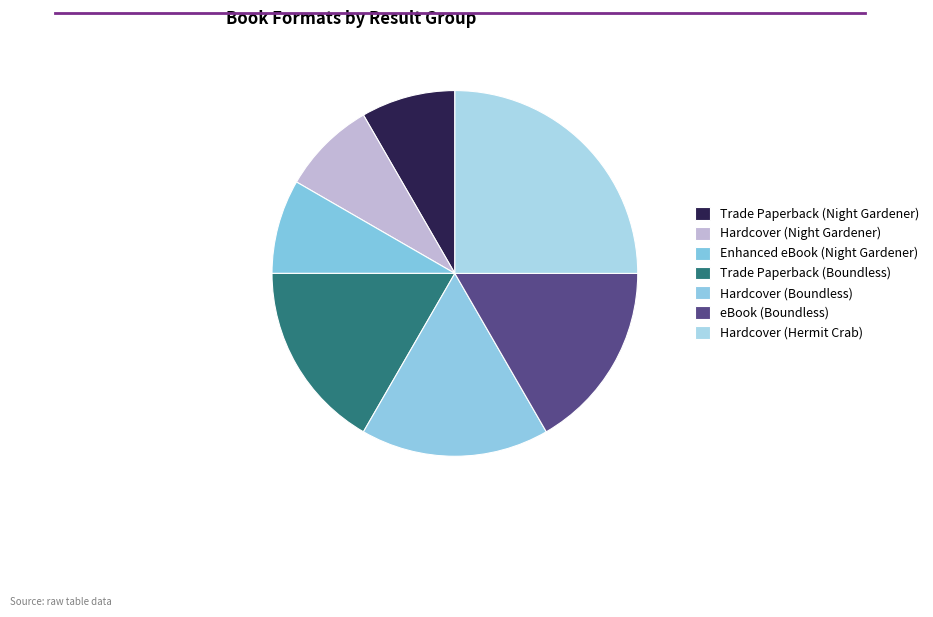

How many segments does this pie chart have?

7